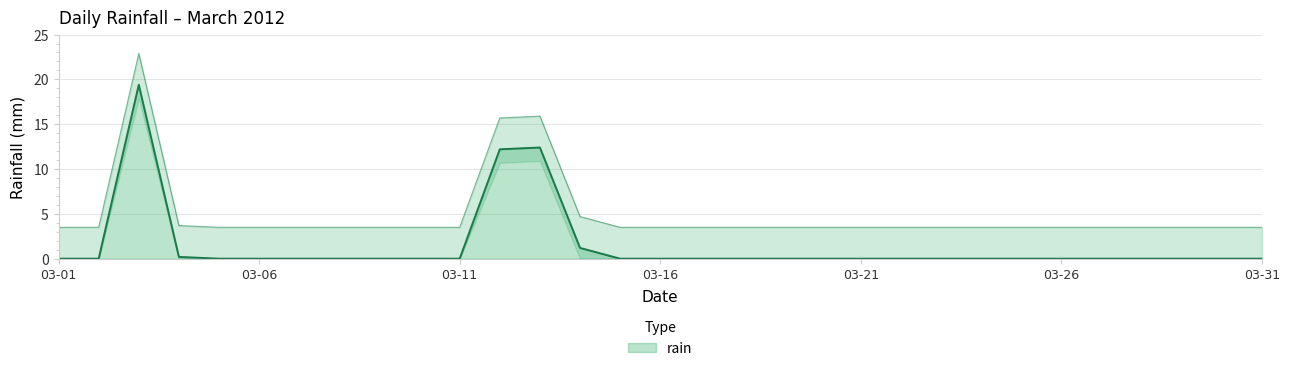

At which label is the value closest to 9?

2012-03-12